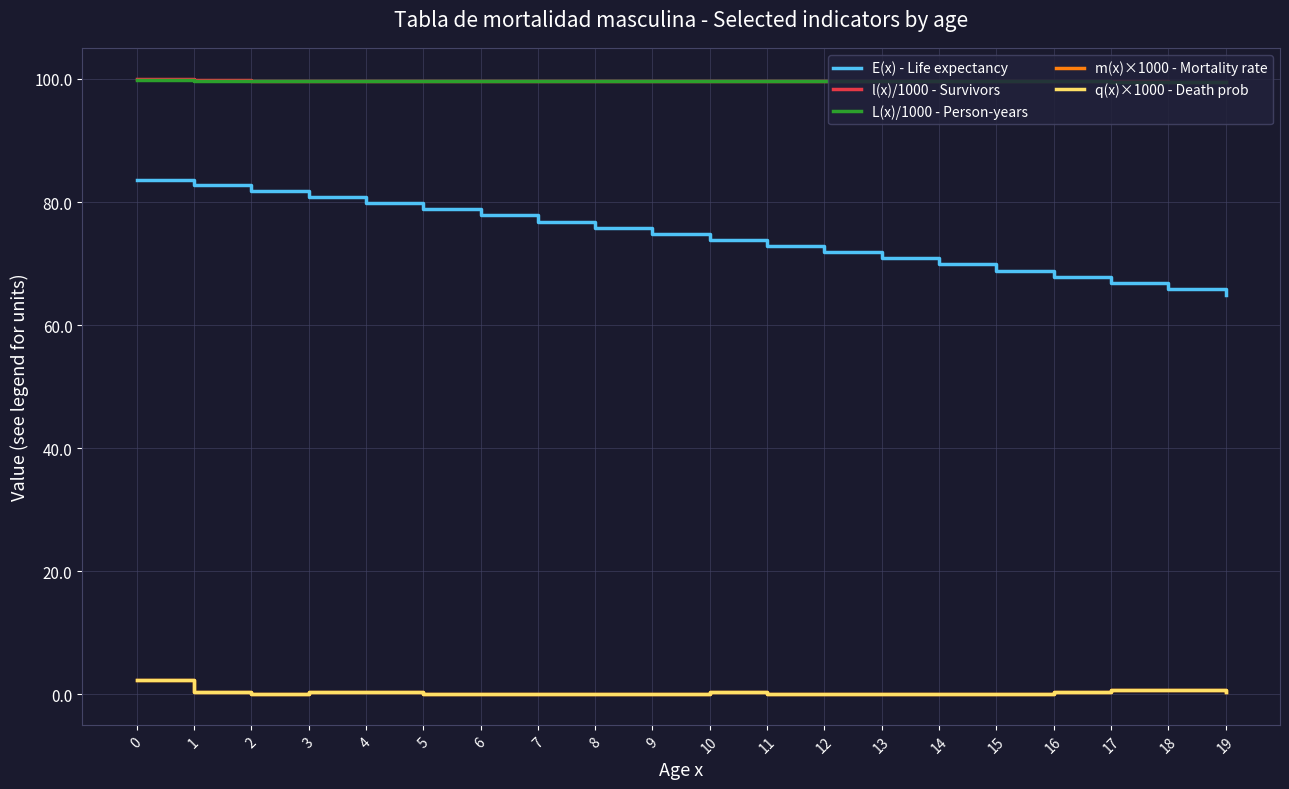

Is the value of L(x)/1000 - Person-years at 19 greater than the value of m(x)×1000 - Mortality rate at 13?

Yes